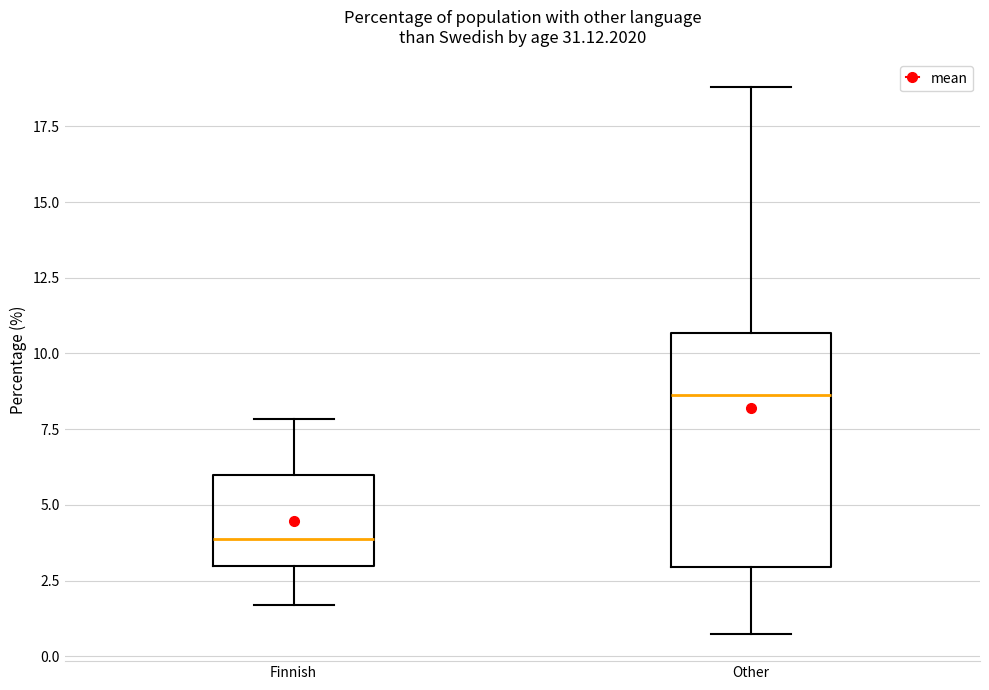

Which box is the tallest, from its lower edge to its upper edge?

Other